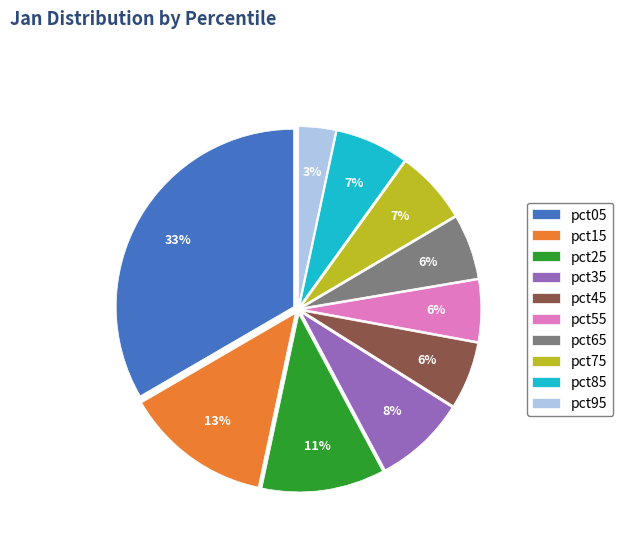

Approximately how many times larger is the value at pct95 compared to pct05?

0.1